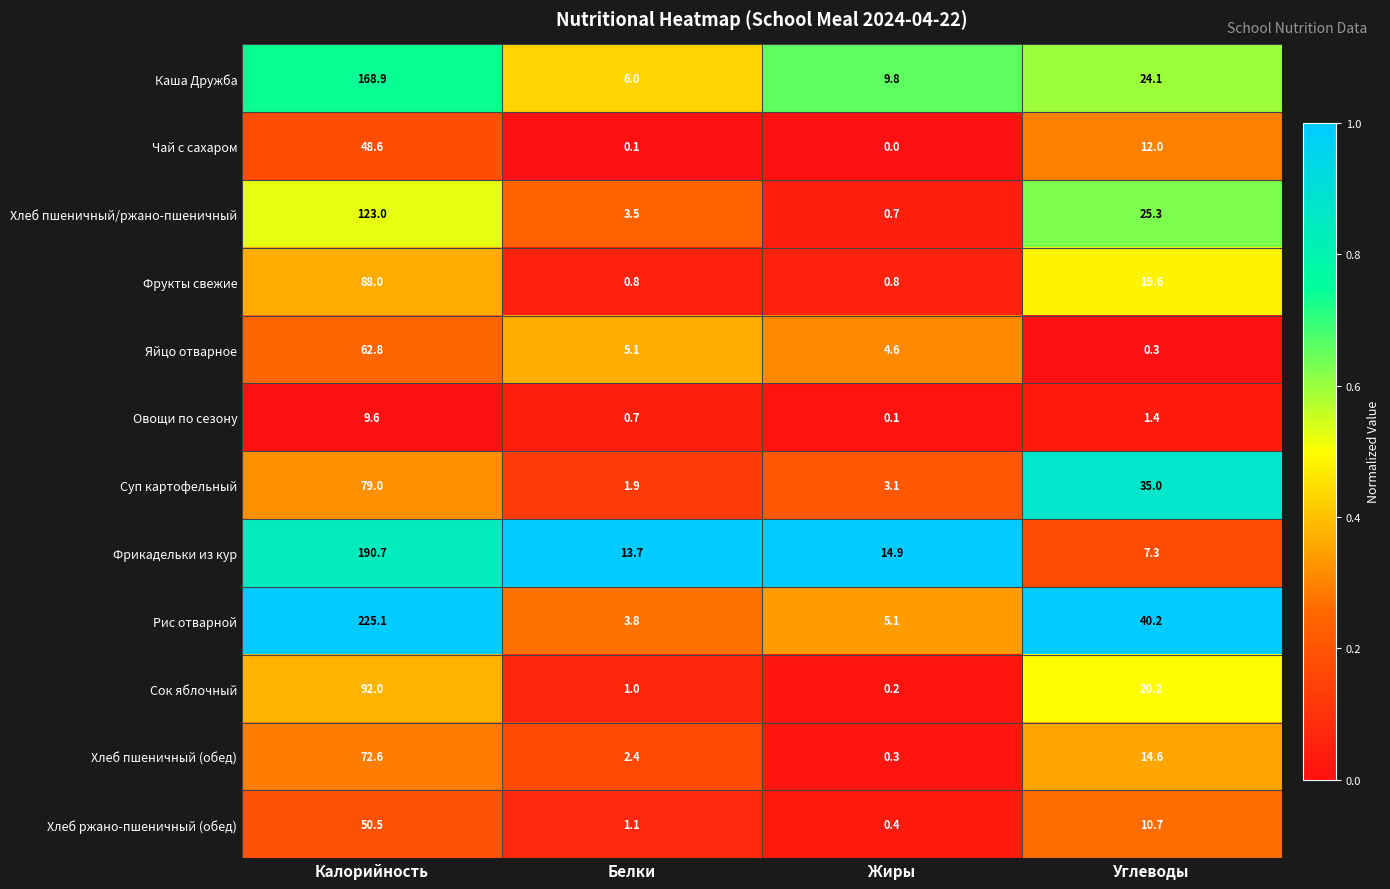

At which category is the sum across all series the highest?

Калорийность